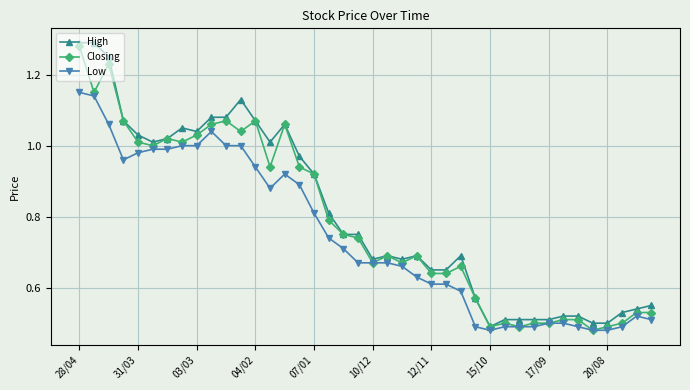

List the series in order of their peak value, lowest first.

Low, Closing, High